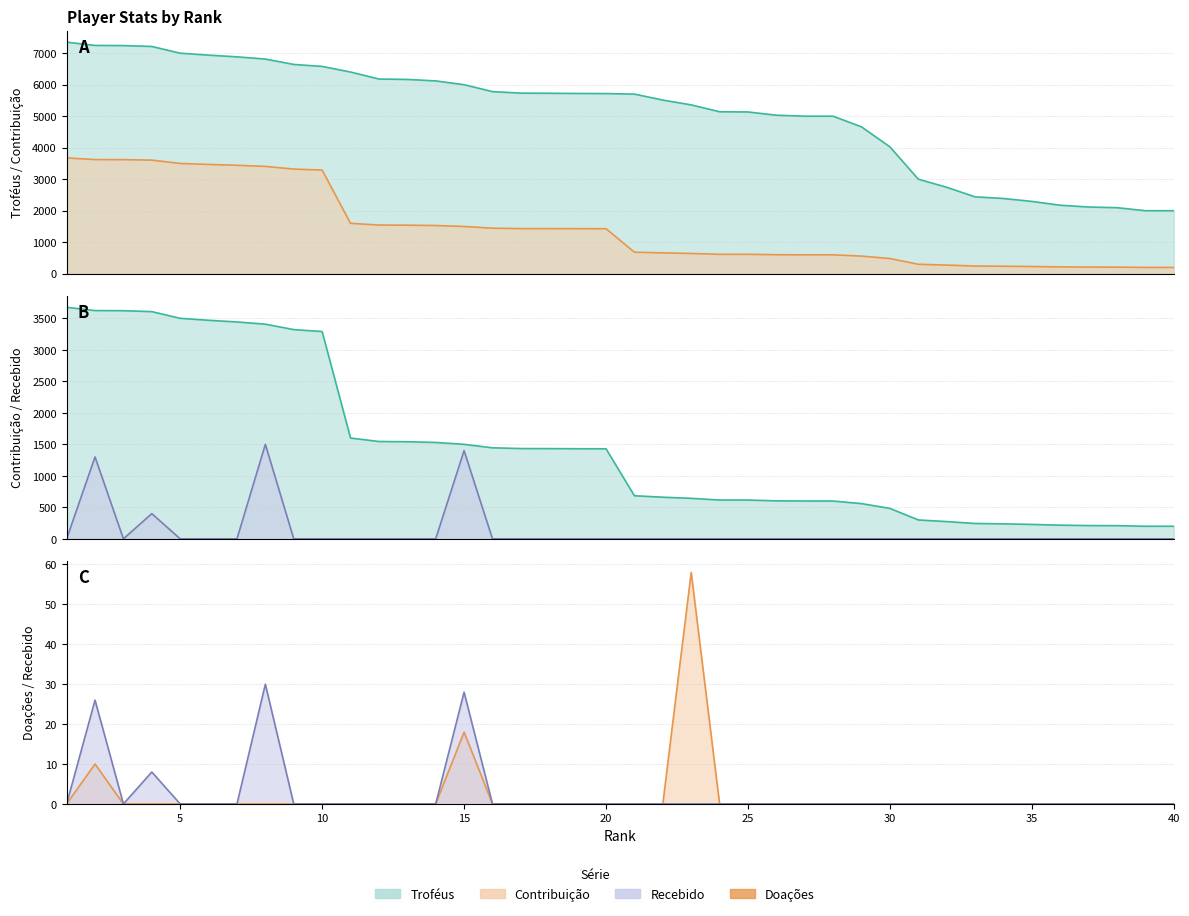

At 17, list the series in order from largest to smallest.

Troféus, Contribuição, Doações, Recebido